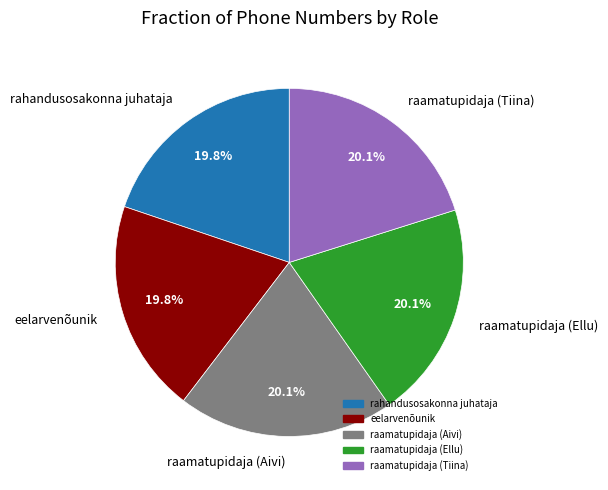

Does raamatupidaja (Aivi) account for over 50% of the chart?

No